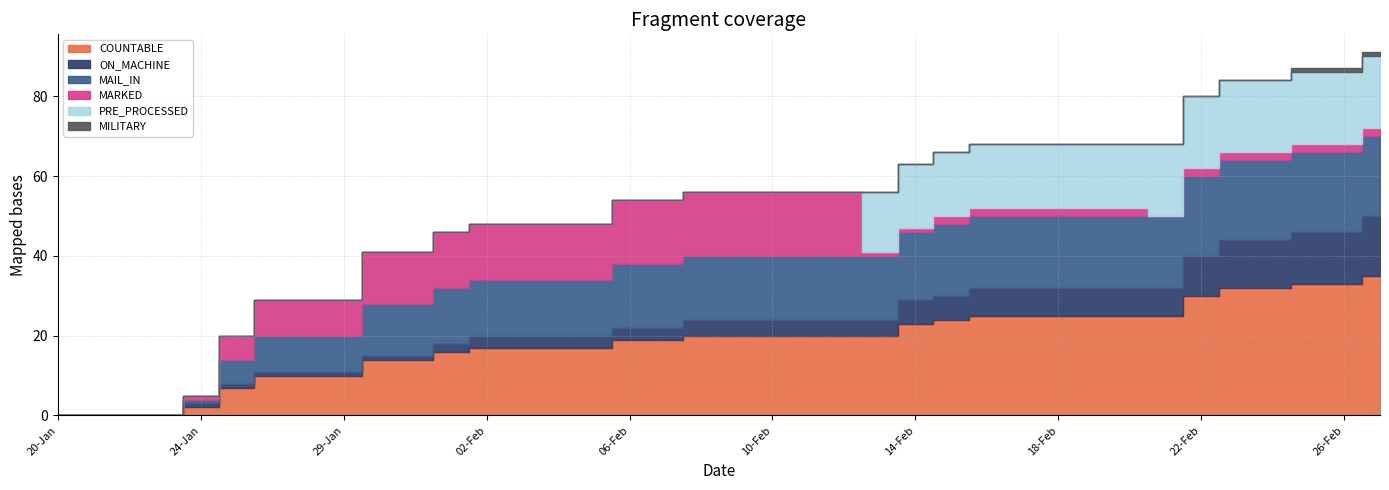

What is the total value across all series at 11-Feb?

56